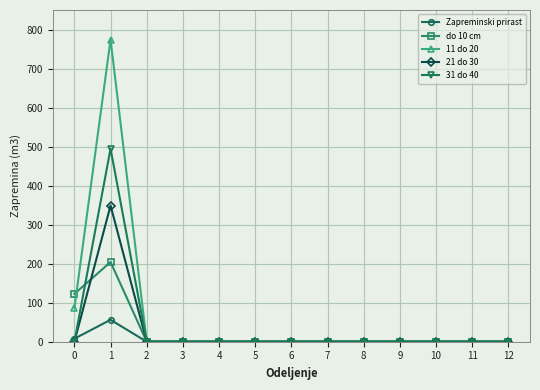

Which series has the largest range (max minus min)?

11 do 20